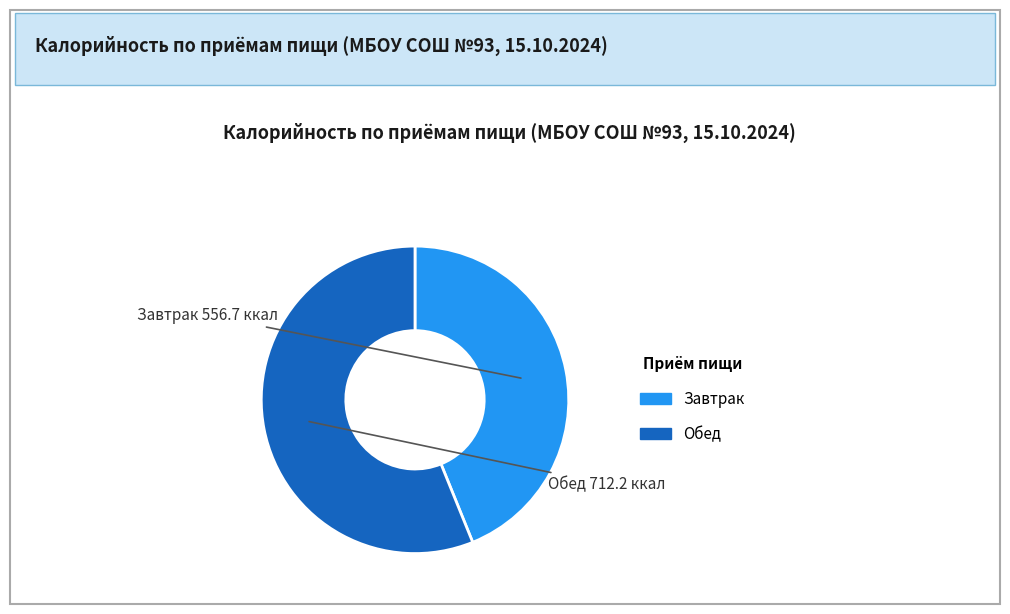

Is there a majority slice in this chart?

Yes